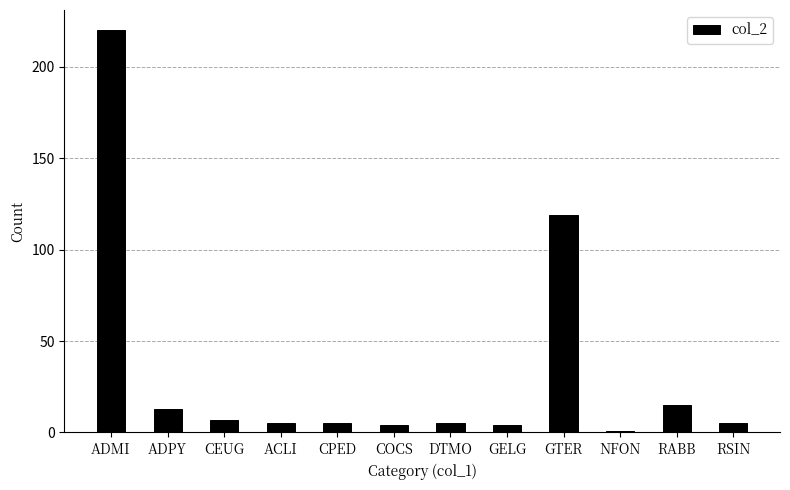

Where is the data nearest to the value 110?

GTER